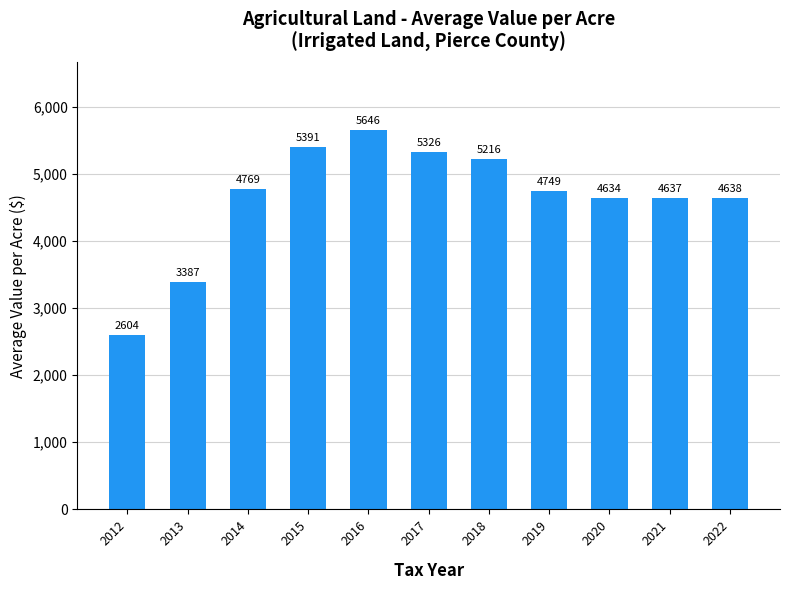

True or false: the data shows 8025.1 at 2020.

False